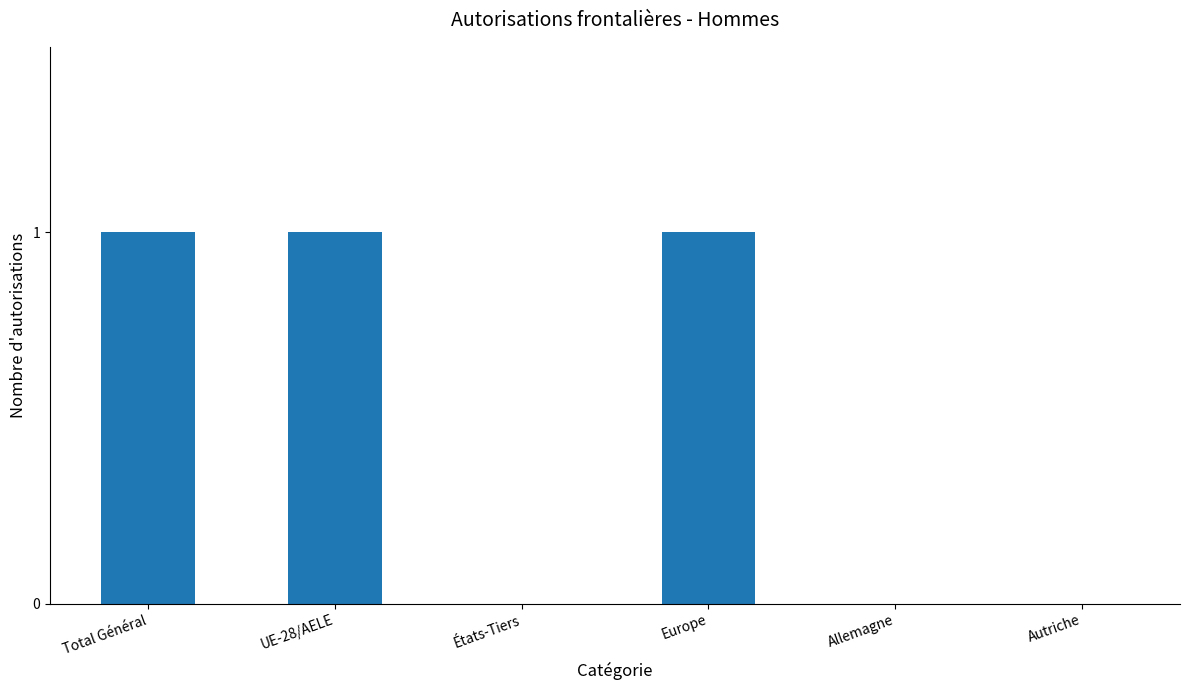

Is it true that the value at Allemagne is -1?

False